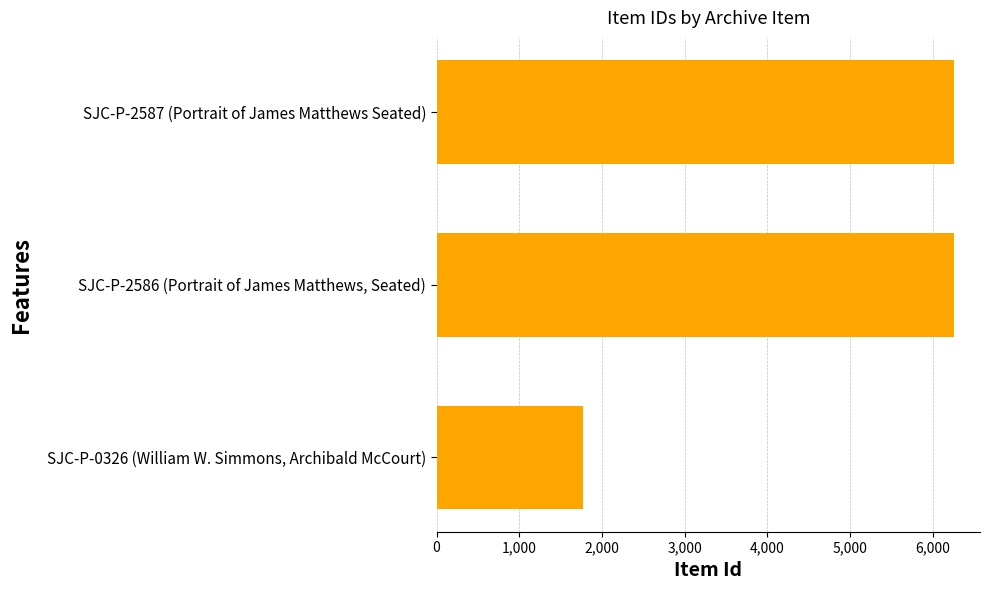

At which category does the chart reach its minimum across all series?

SJC-P-0326 (William W. Simmons, Archibald McCourt)